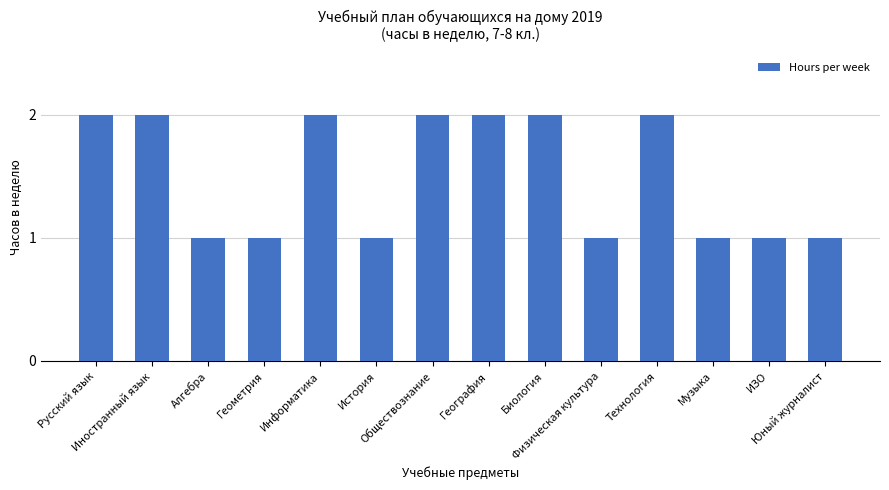

Is it true that the value at Юный журналист is 1?

True